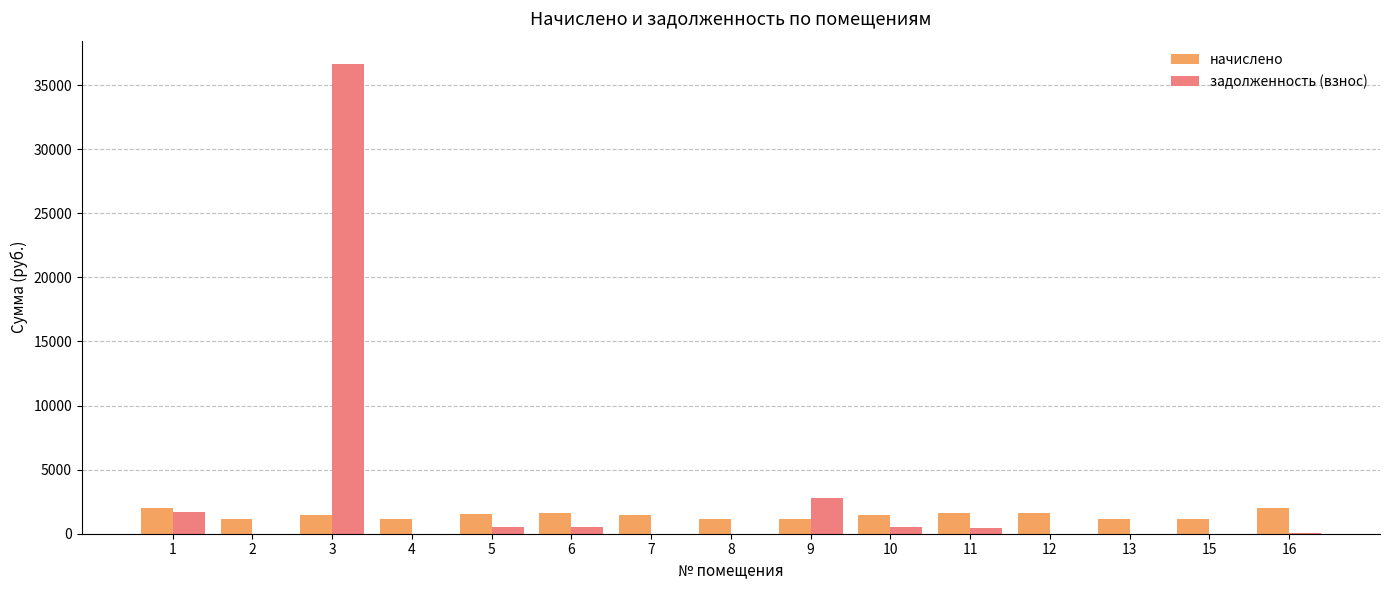

The value of начислено at 10 is 1481.1. True or false?

True